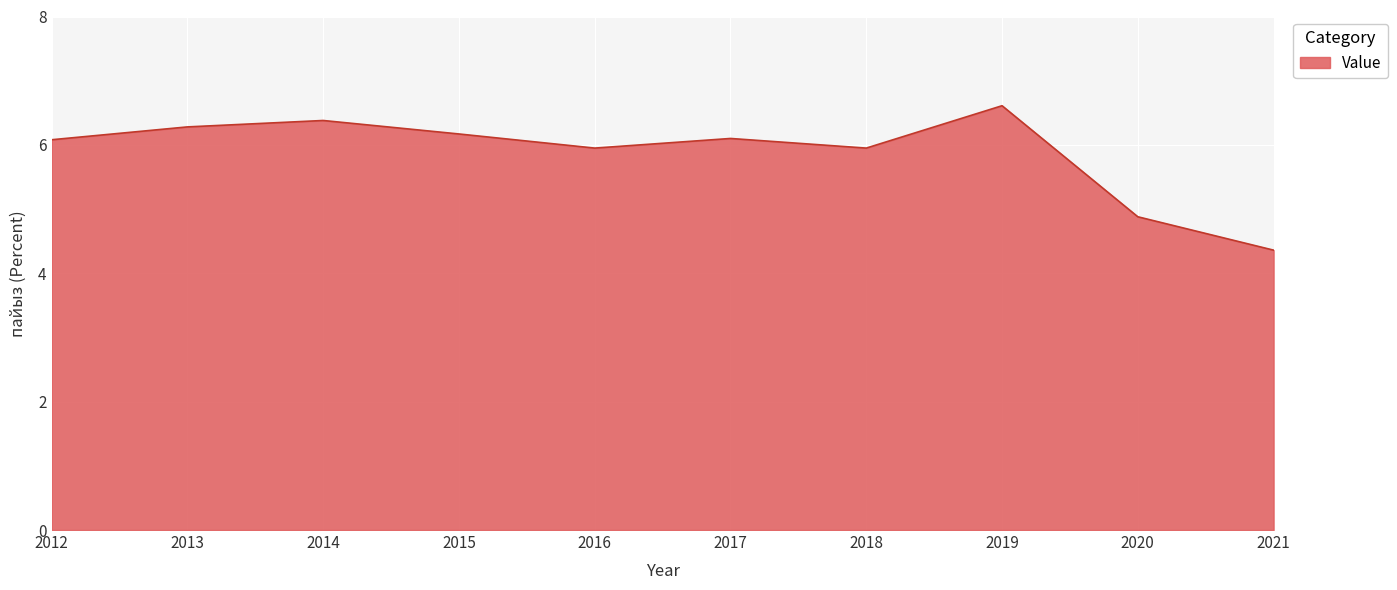

Where is the data nearest to the value 5?

2020